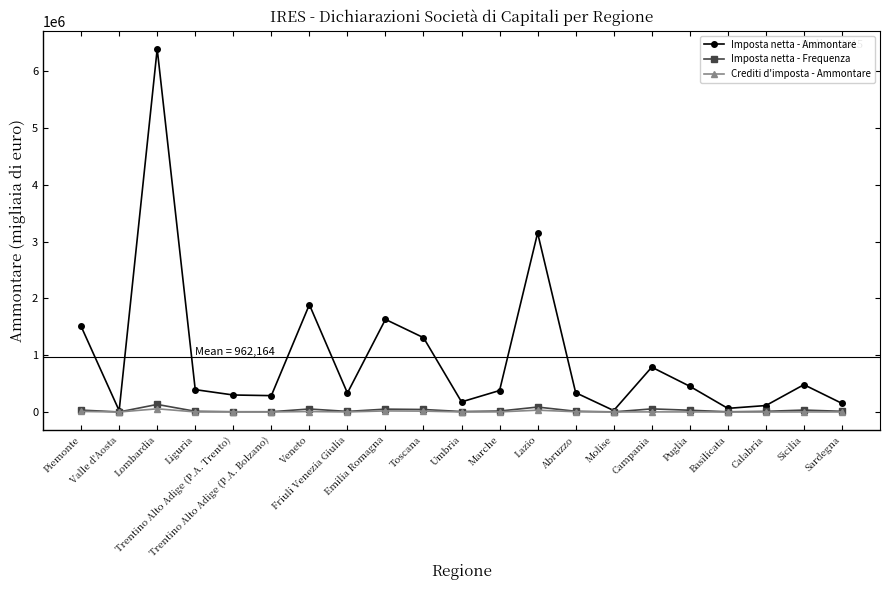

What position from the left is Basilicata?

18